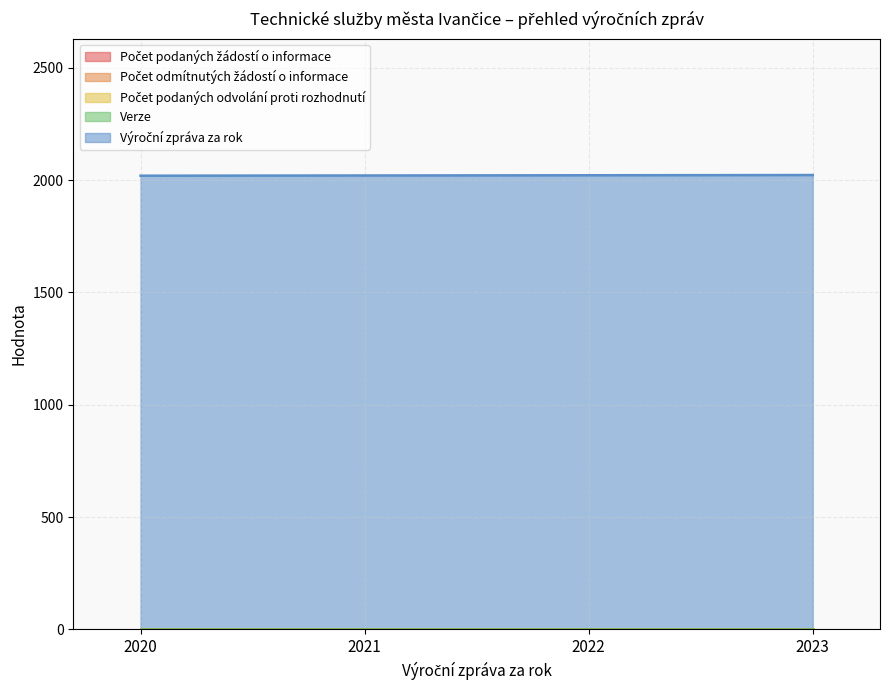

Between 2021 and 2023, which series saw the biggest shift?

Výroční zpráva za rok